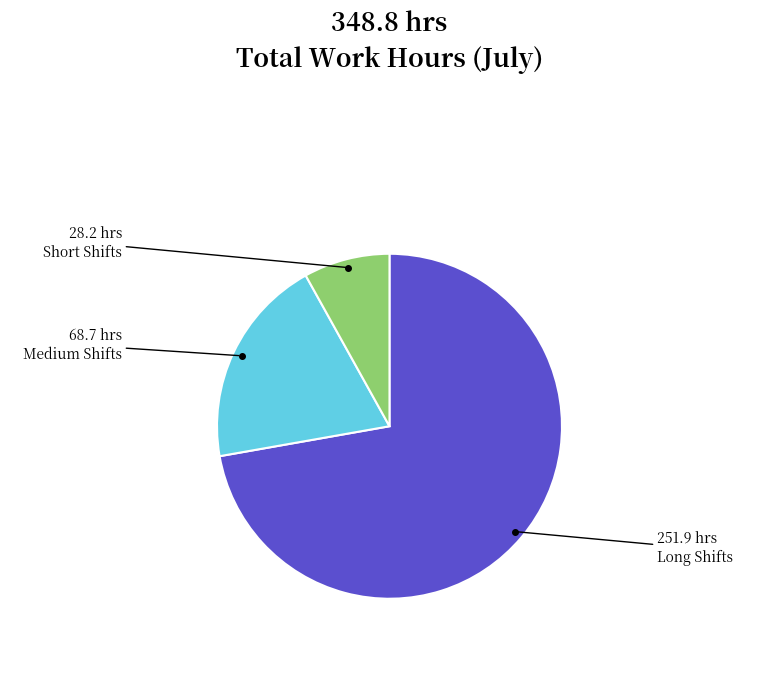

Does any single category account for the majority?

Yes